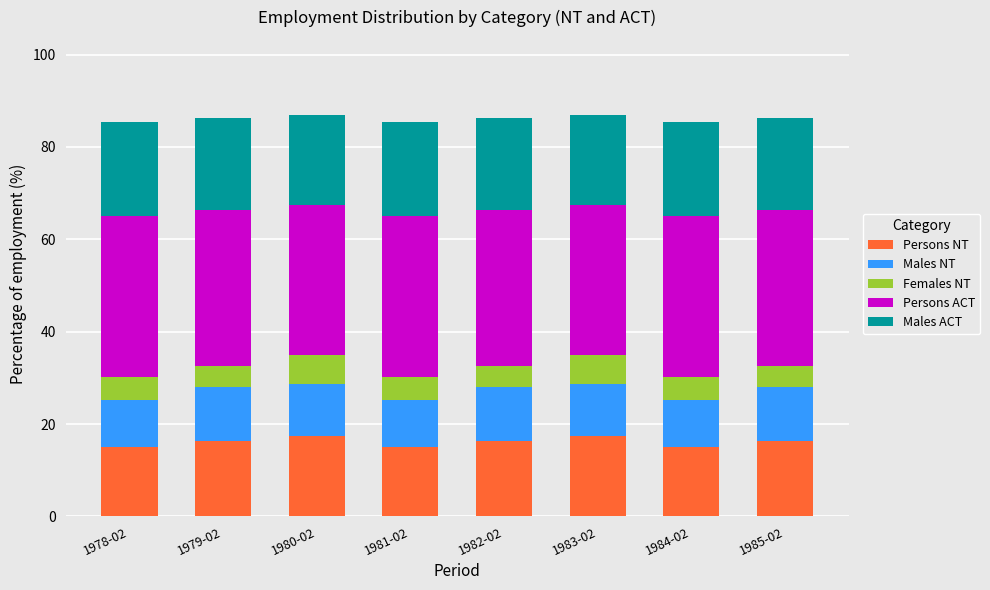

What is the maximum value for Persons NT?

17.4